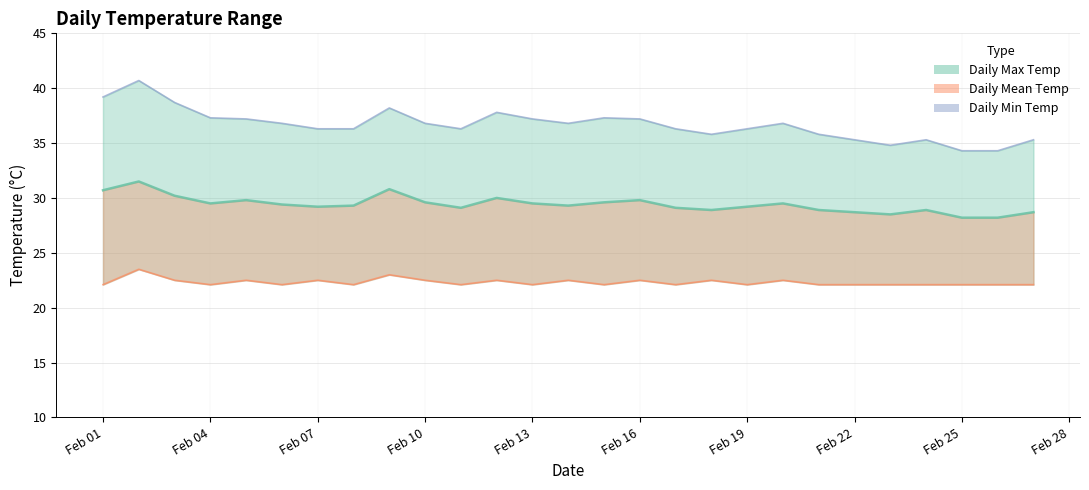

How many values are below 29?

8